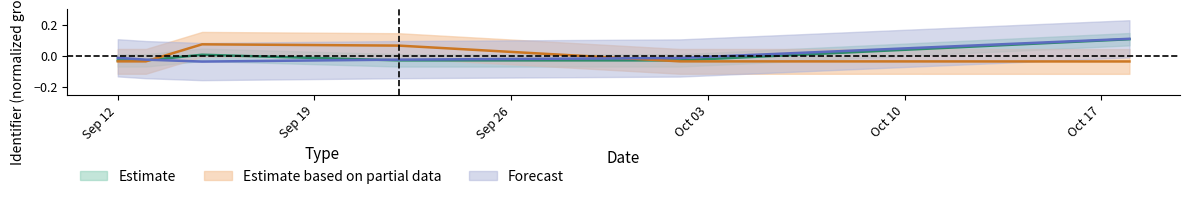

Which series has the largest range (max minus min)?

Forecast